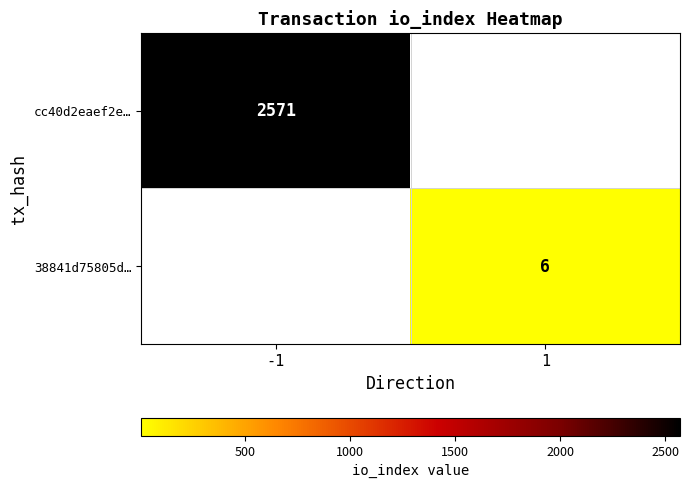

How many series are shown in this chart?

2